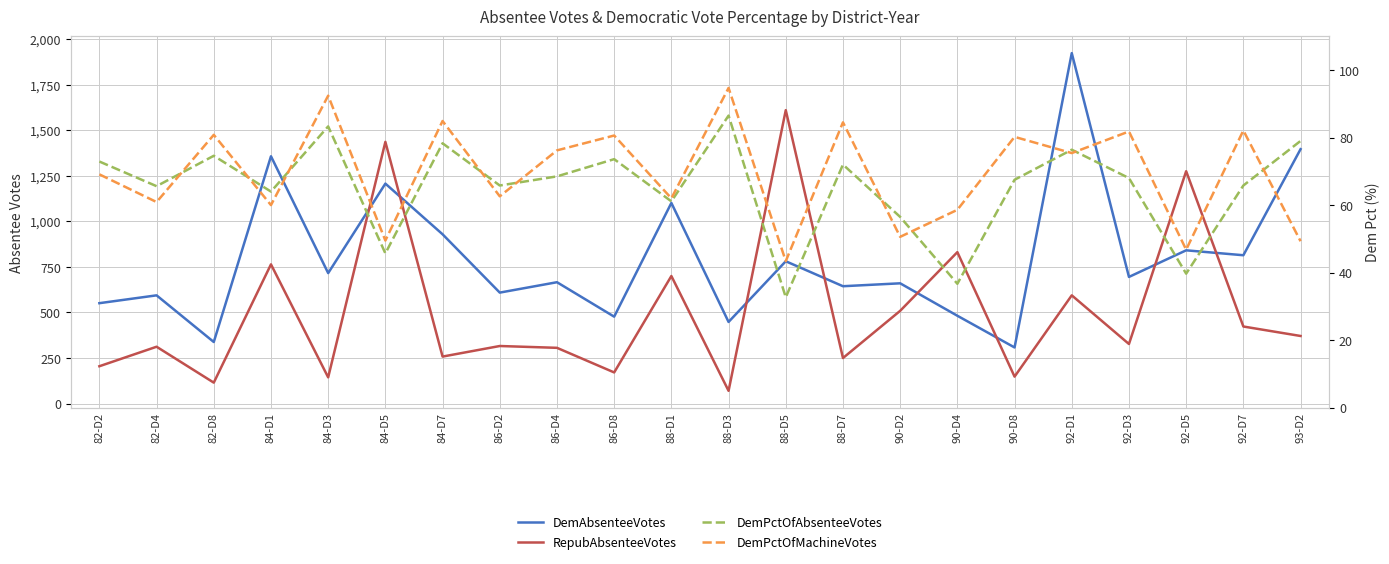

Is it true that DemAbsenteeVotes equals 716.0 at 84-D3?

True